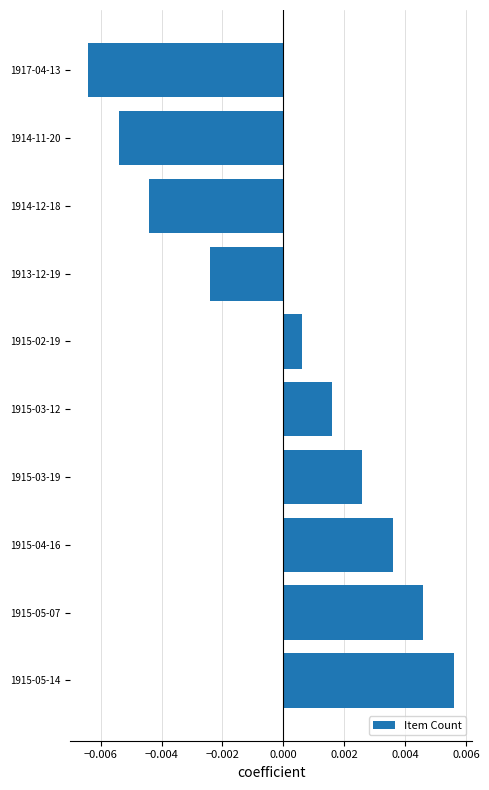

At which label is the value closest to 0?

1915-02-19